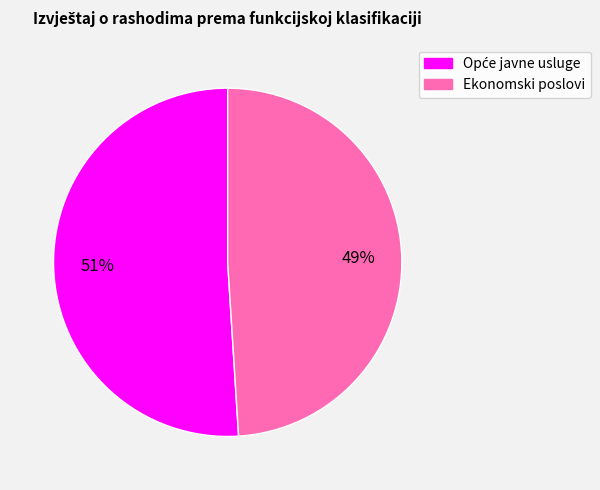

Is it true that Ekonomski poslovi is 40% of the pie?

False